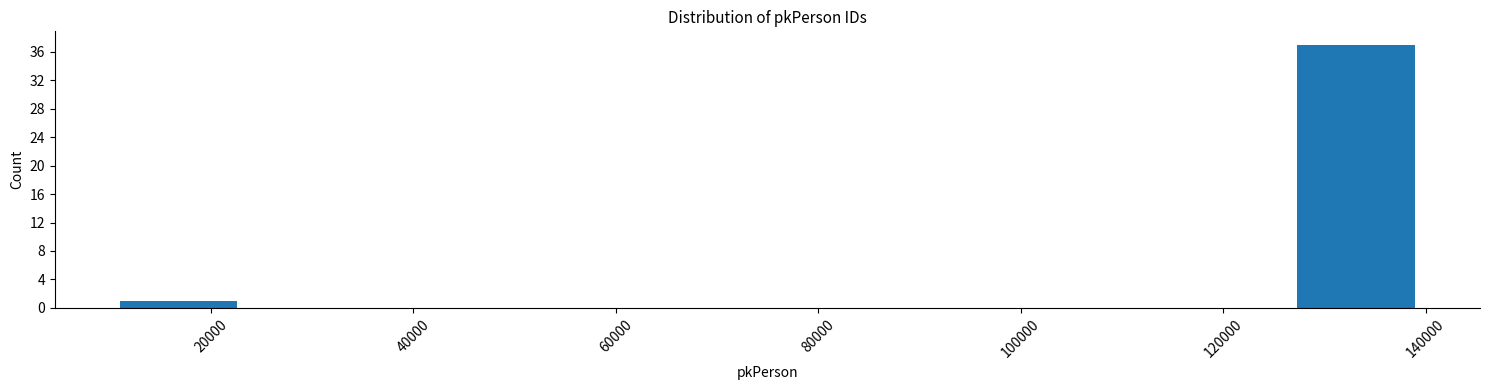

Reading left to right, transcribe this chart: for each bar, give the range it covers on the x-axis and its height. Neither the bar edges nor the heights are printed on the chart, so give them approximately, as read against the axes.

10000 to 24000: 1
24000 to 36000: 0
36000 to 50000: 0
50000 to 62000: 0
62000 to 74000: 0
74000 to 88000: 0
88000 to 100000: 0
100000 to 114000: 0
114000 to 126000: 0
126000 to 140000: 37